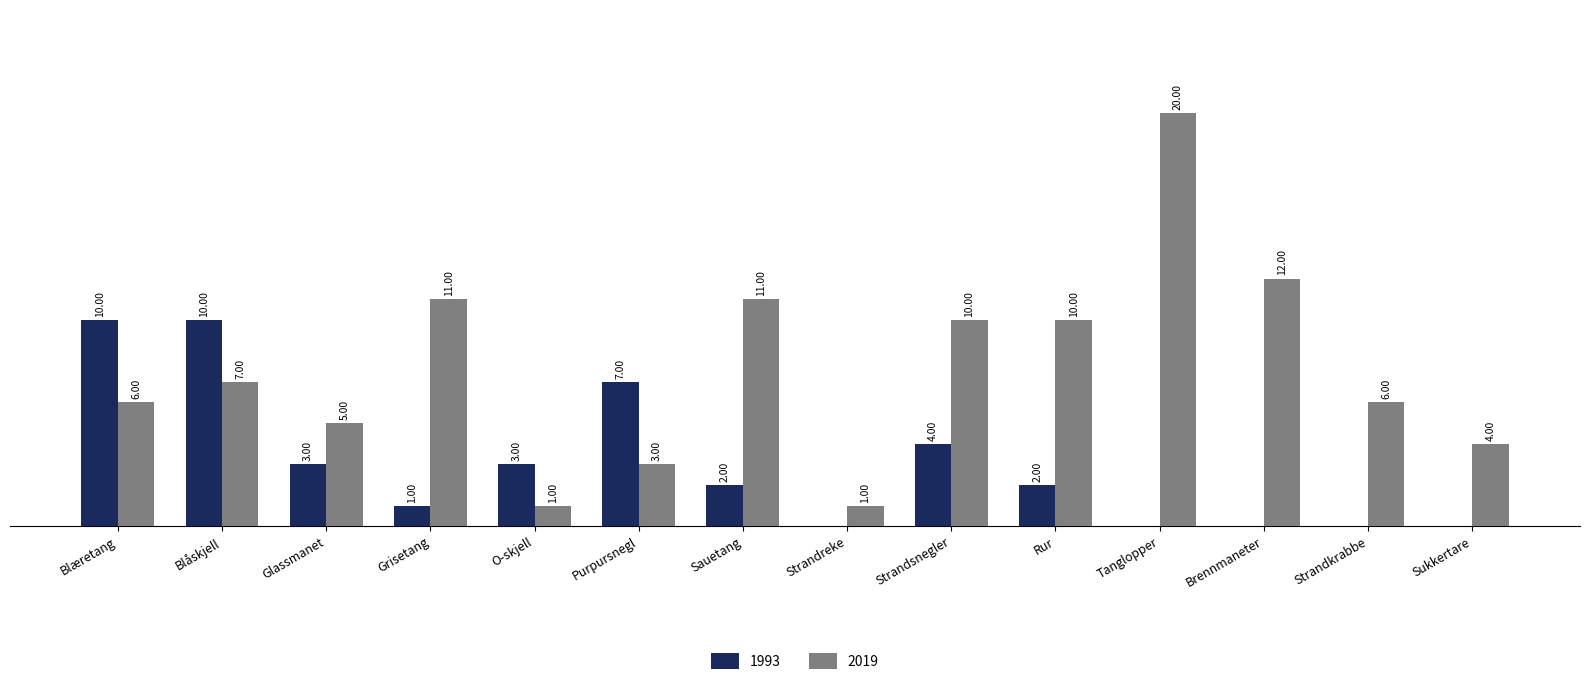

Where does the 1993 series first go above 2?

Blæretang